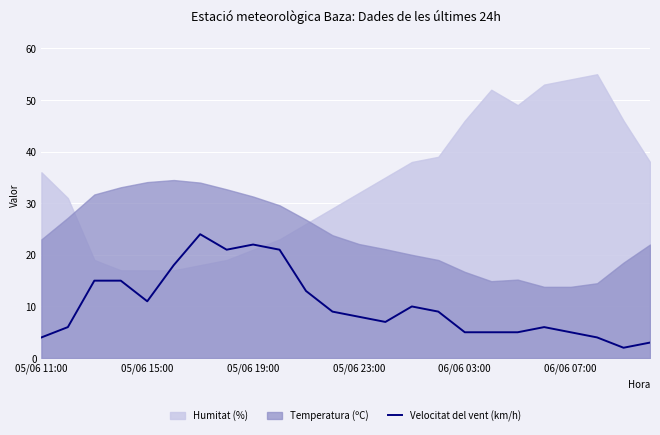

What is the highest value of the Velocitat del vent (km/h) series?

24